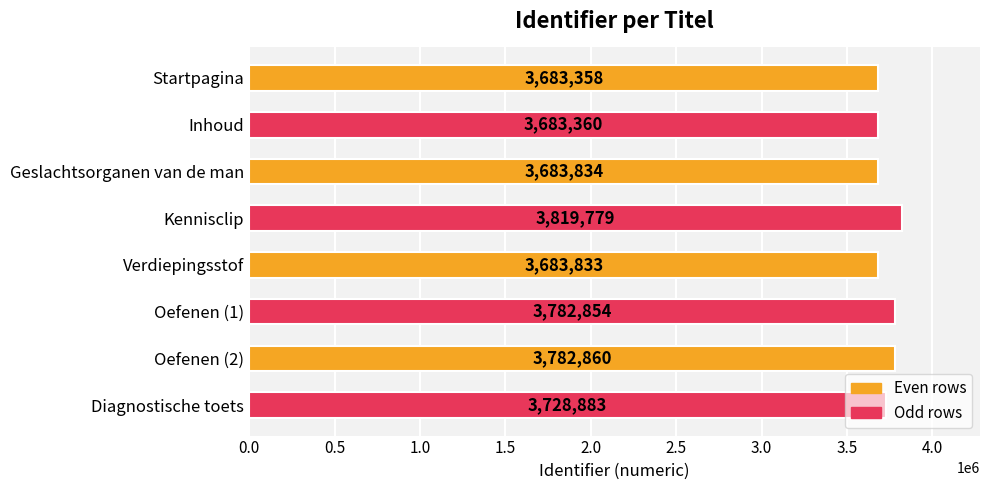

What is the average value?

3731095